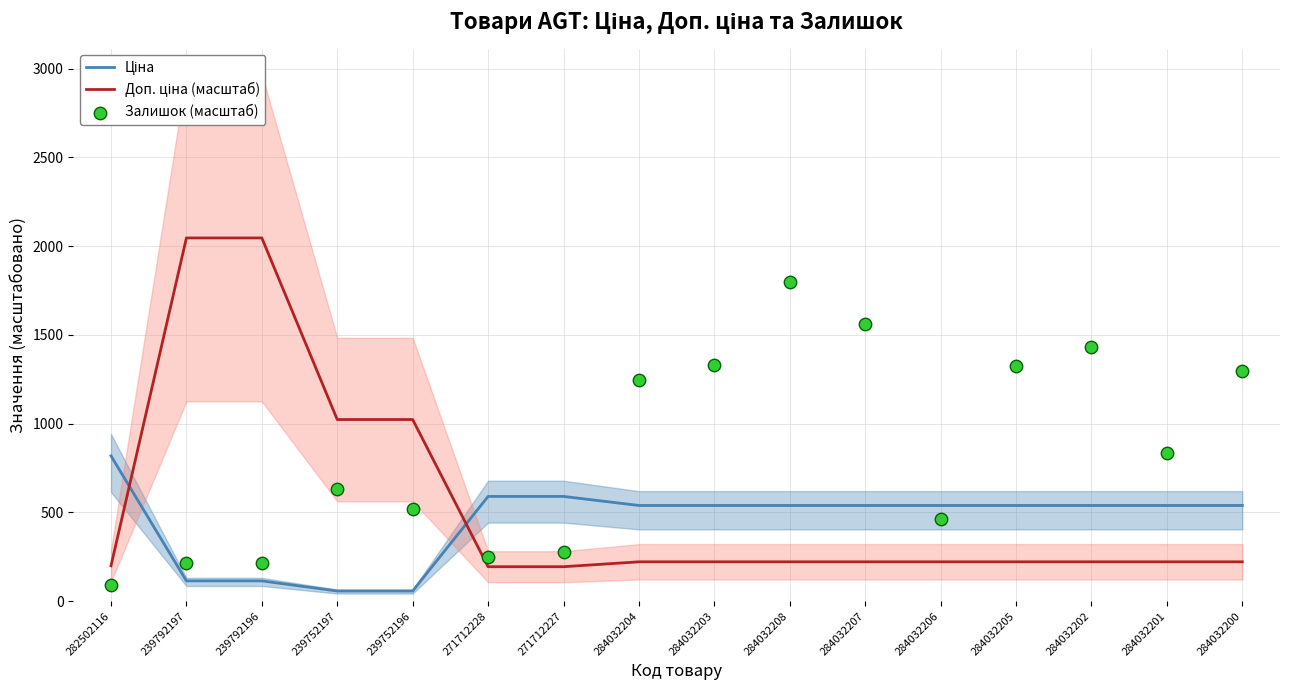

Which series contains the lowest Y value?

Ціна